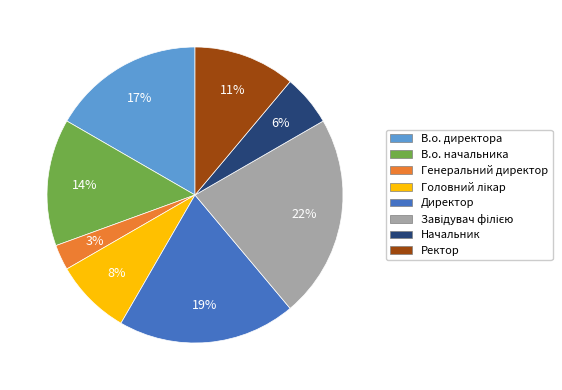

What percentage is the В.о. директора slice, to the nearest percent?

17%